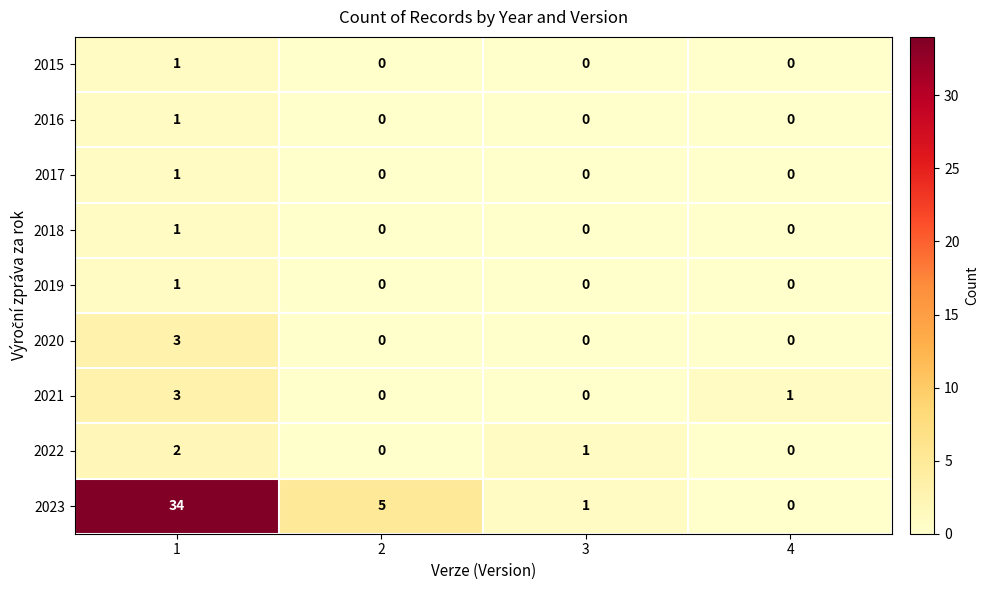

Read the 2020 value at 1.

3